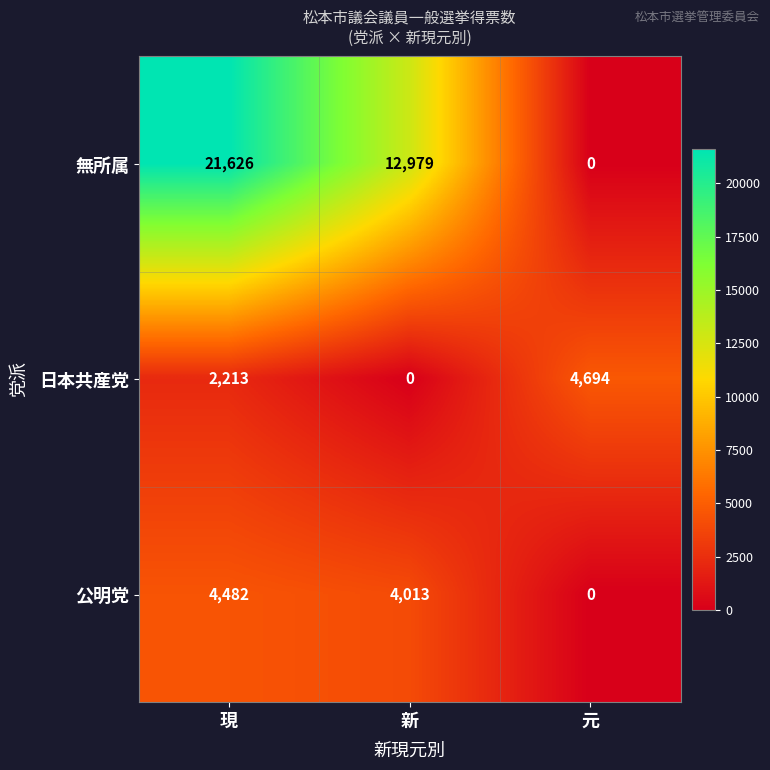

What is the difference between the highest and lowest values at 新?

12979